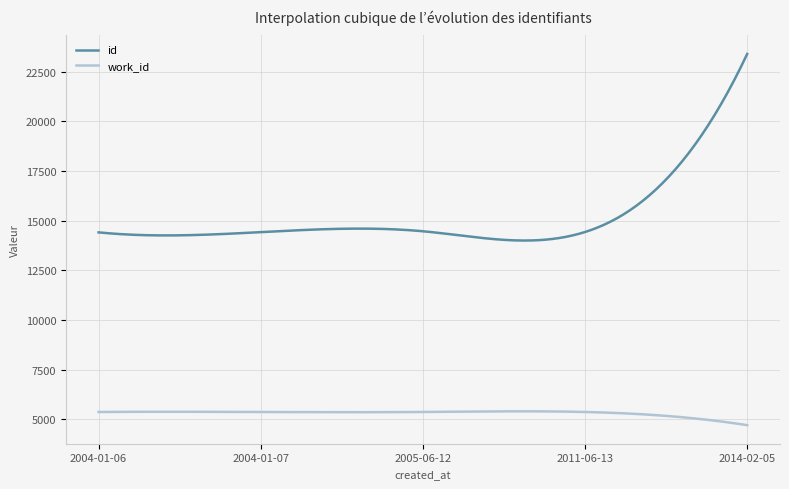

Which series has the largest total across all categories?

id